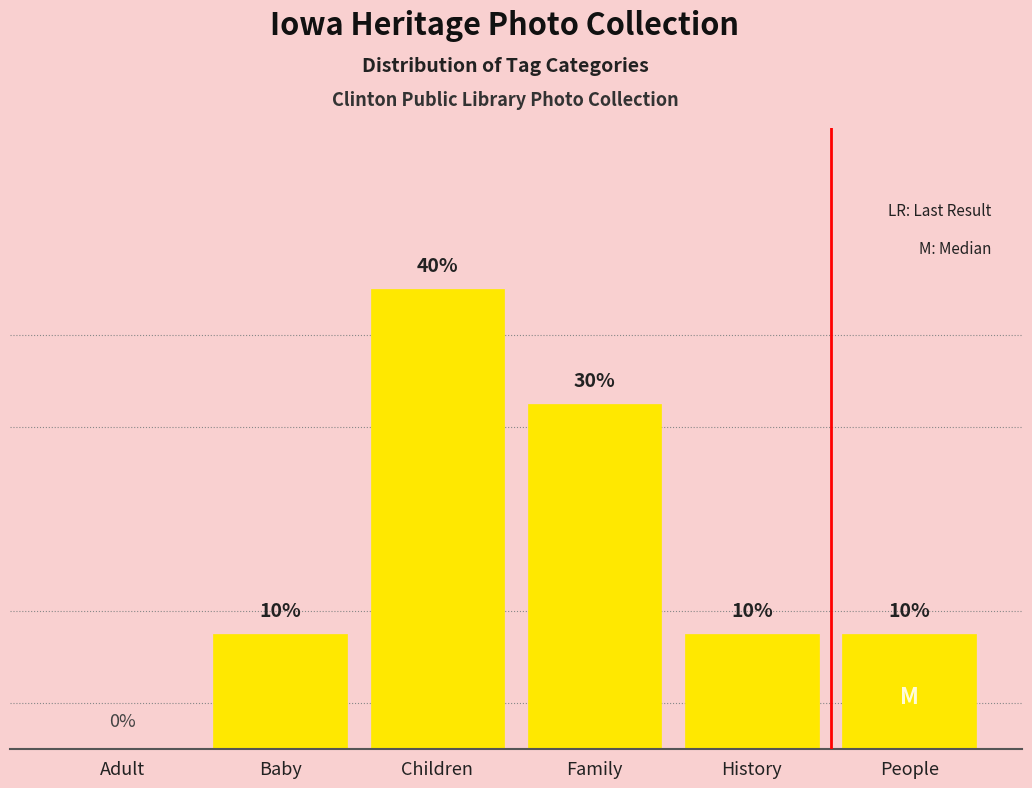

Rank the categories by value from lowest to highest.

Adult, Baby, History, People, Family, Children